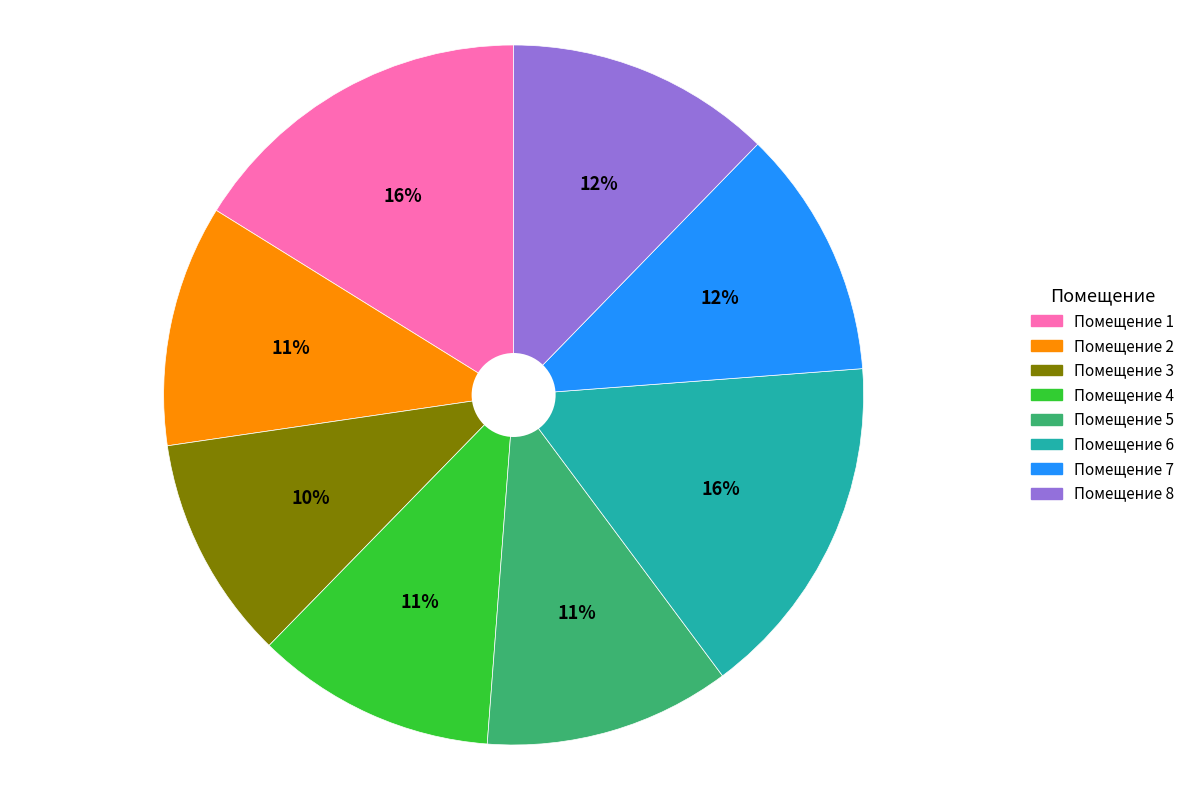

To the nearest percent, what is the average slice percentage?

12%